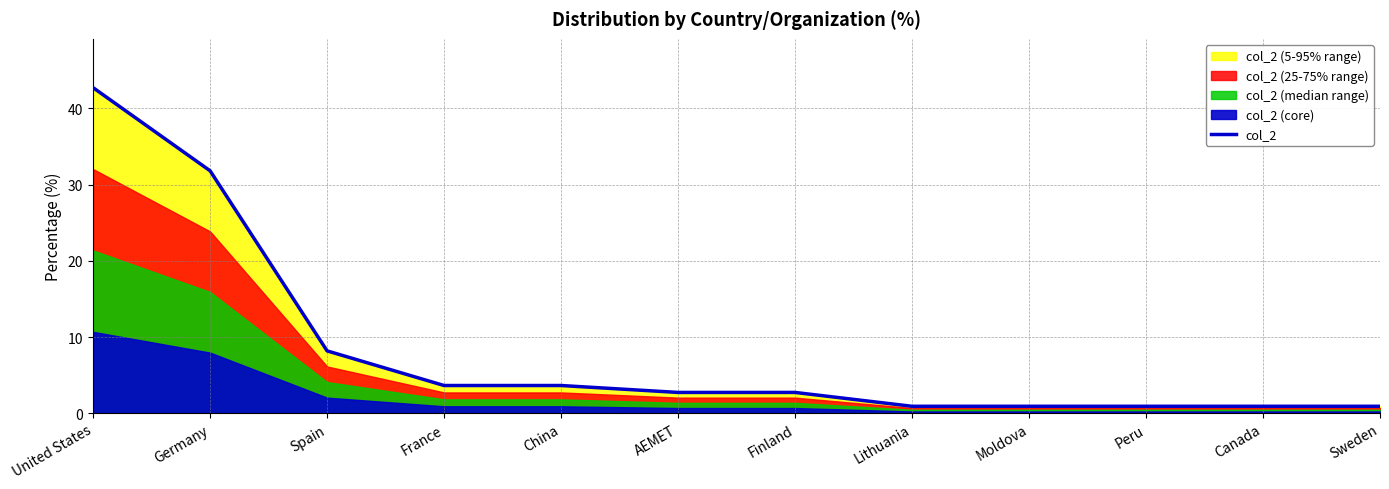

What is the label of the 3rd point from the right?

Peru